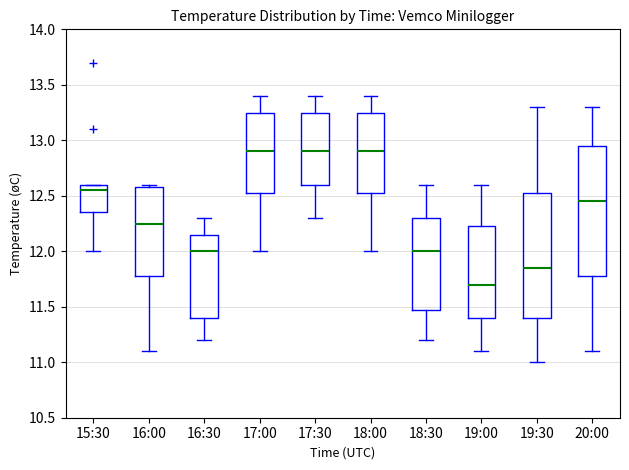

Which box's median line is the lowest?

19:00